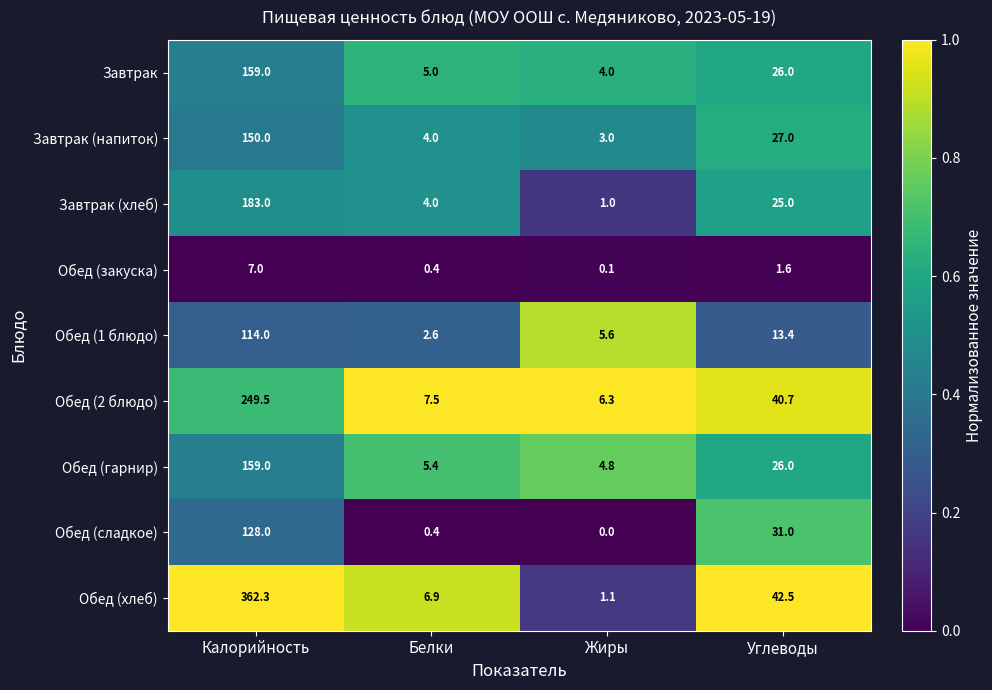

Which series changed the most between Белки and Жиры?

Обед (хлеб)